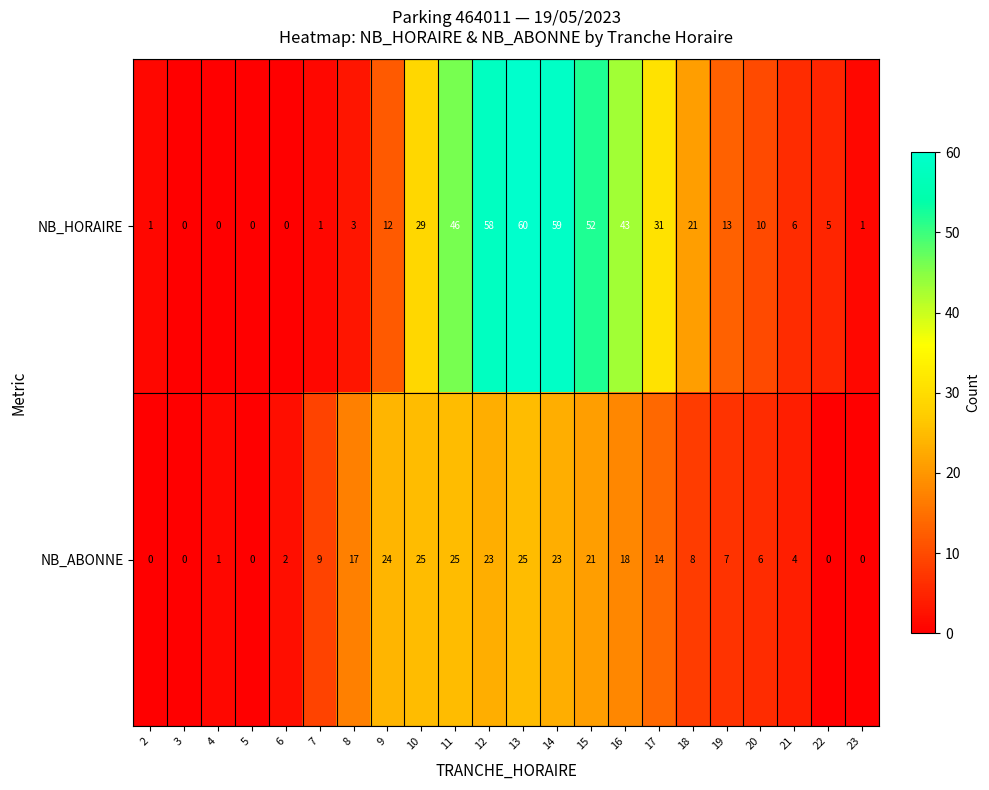

What is the greatest value displayed?

60